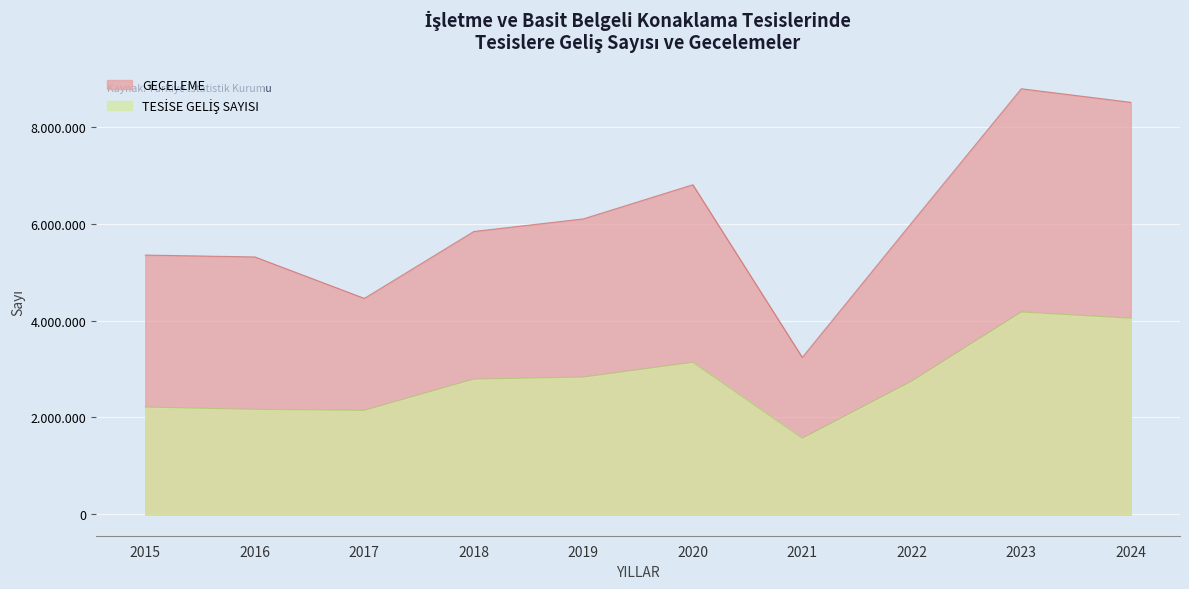

At which category does TESİSE GELİŞ SAYISI reach its first local peak?

2020